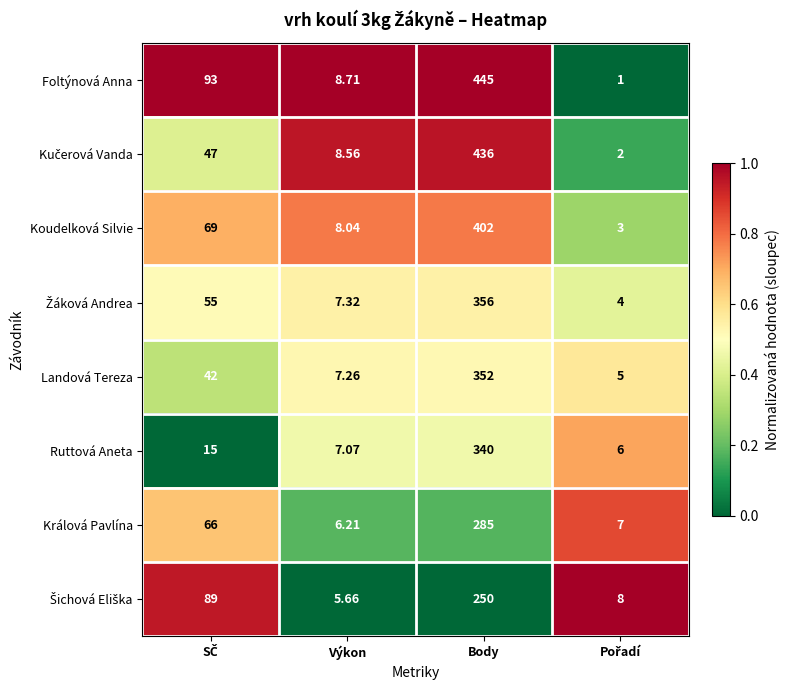

At which category is the sum across all series the highest?

Body